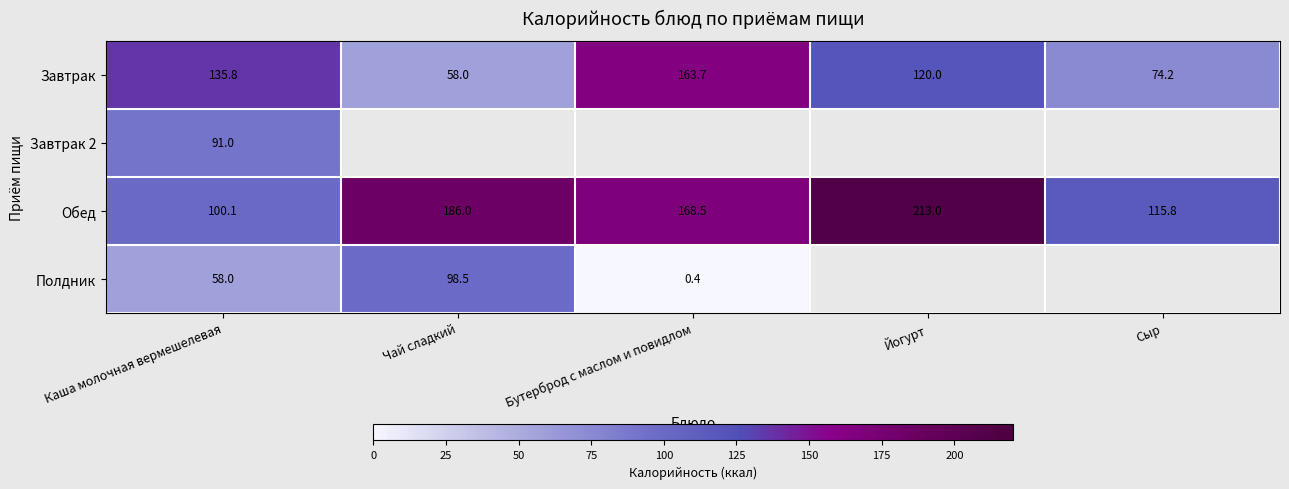

At Каша молочная вермешелевая, list the series in order from smallest to largest.

Полдник, Завтрак 2, Обед, Завтрак